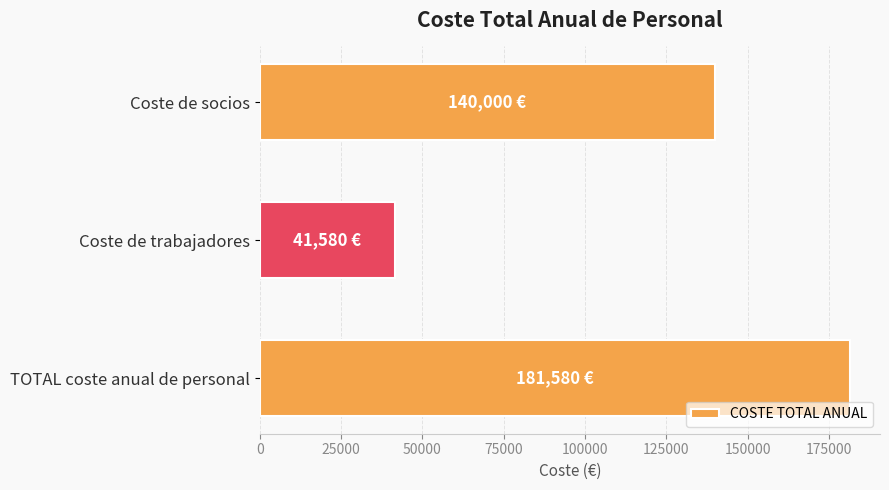

List the labels in order of value, largest first.

TOTAL coste anual de personal, Coste de socios, Coste de trabajadores